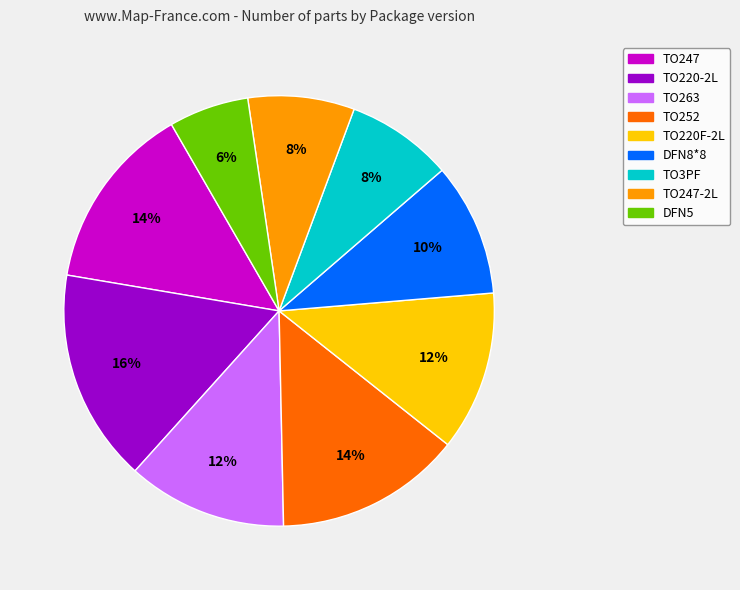

Is there any slice that represents more than half of the pie?

No